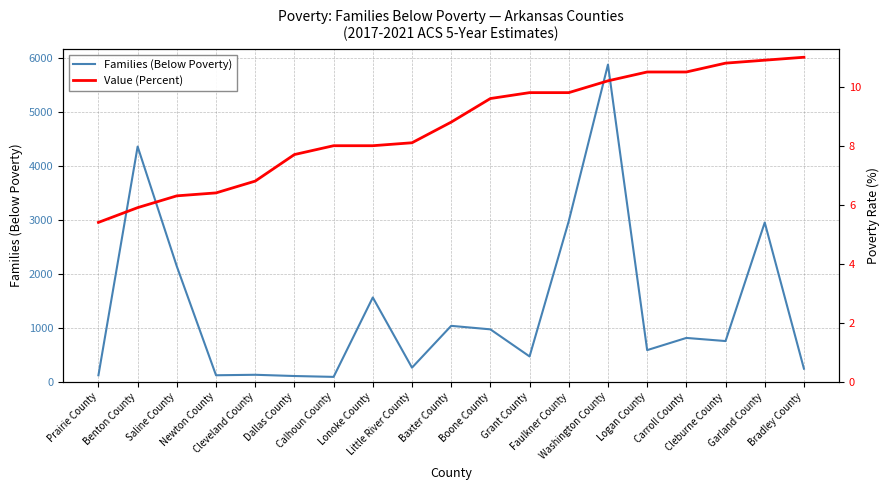

The Value (Percent) series shows 11.7 at Little River County. True or false?

False